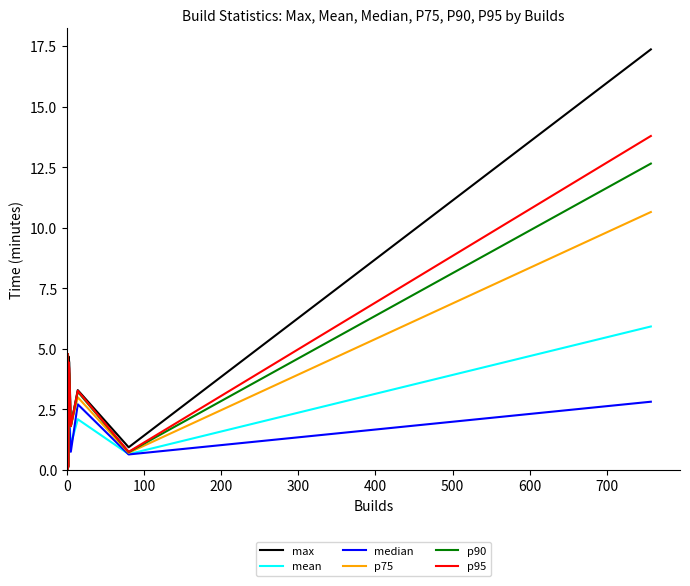

What is the value of the median point at the 9th from the left?

1.5